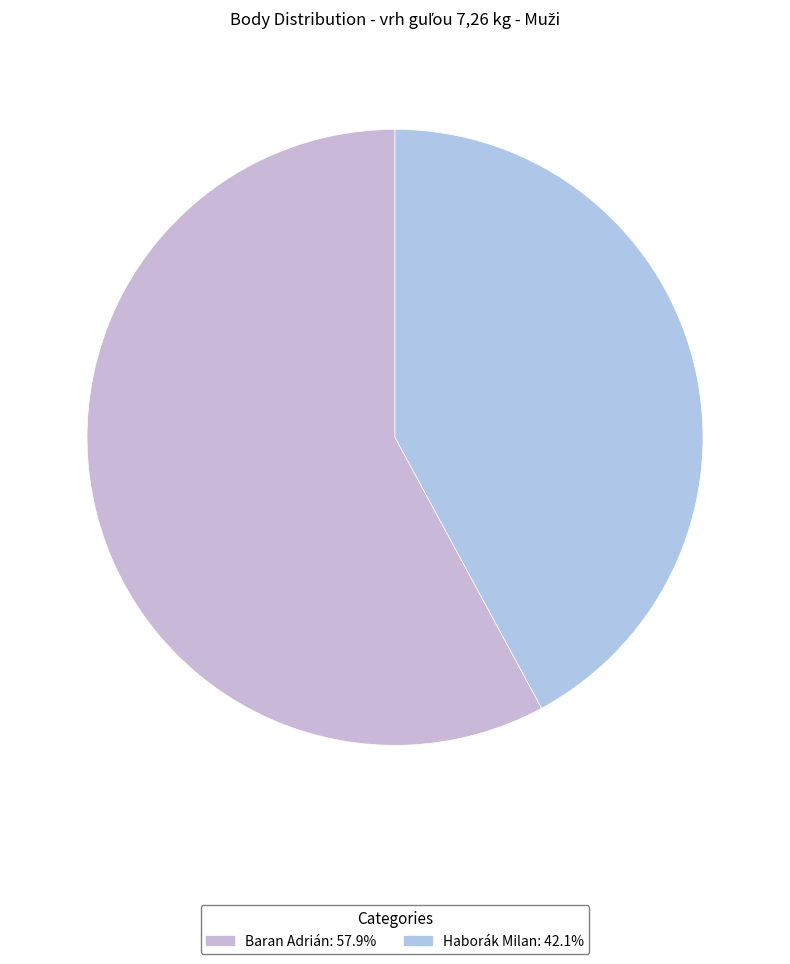

What is the smallest slice in the pie chart?

Haborák Milan